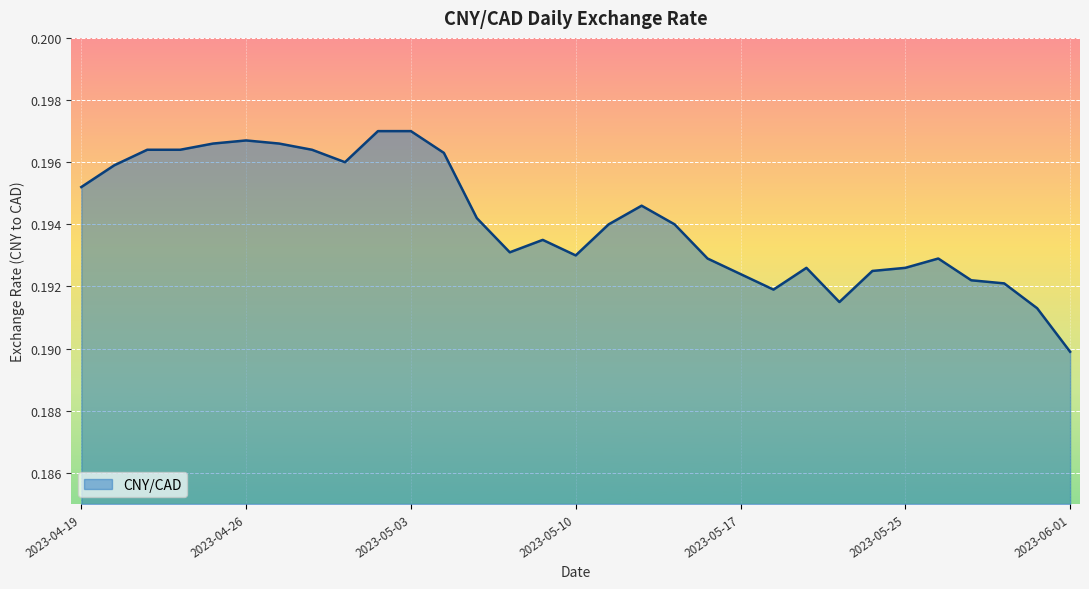

Reading left to right, extract all data points from this chart.

2023-04-19=0.2	2023-04-20=0.2	2023-04-21=0.2	2023-04-24=0.2	2023-04-25=0.2	2023-04-26=0.2	2023-04-27=0.2	2023-04-28=0.2	2023-05-01=0.2	2023-05-02=0.2	2023-05-03=0.2	2023-05-04=0.2	2023-05-05=0.2	2023-05-08=0.2	2023-05-09=0.2	2023-05-10=0.2	2023-05-11=0.2	2023-05-12=0.2	2023-05-15=0.2	2023-05-16=0.2	2023-05-17=0.2	2023-05-18=0.2	2023-05-19=0.2	2023-05-23=0.2	2023-05-24=0.2	2023-05-25=0.2	2023-05-26=0.2	2023-05-29=0.2	2023-05-30=0.2	2023-05-31=0.2	2023-06-01=0.2